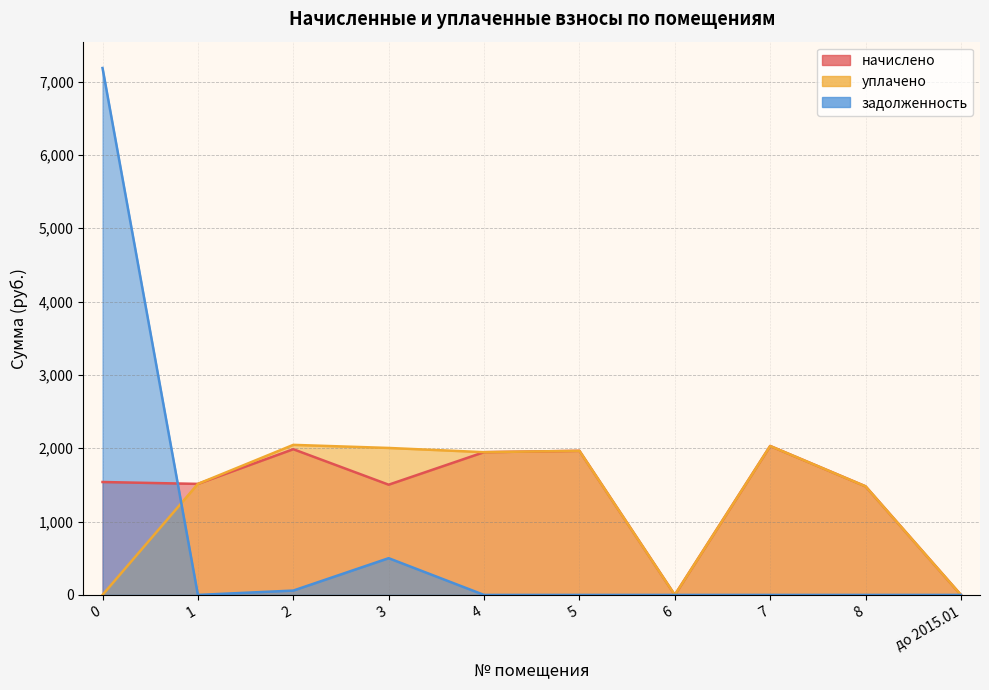

How many lines are shown in the chart?

3